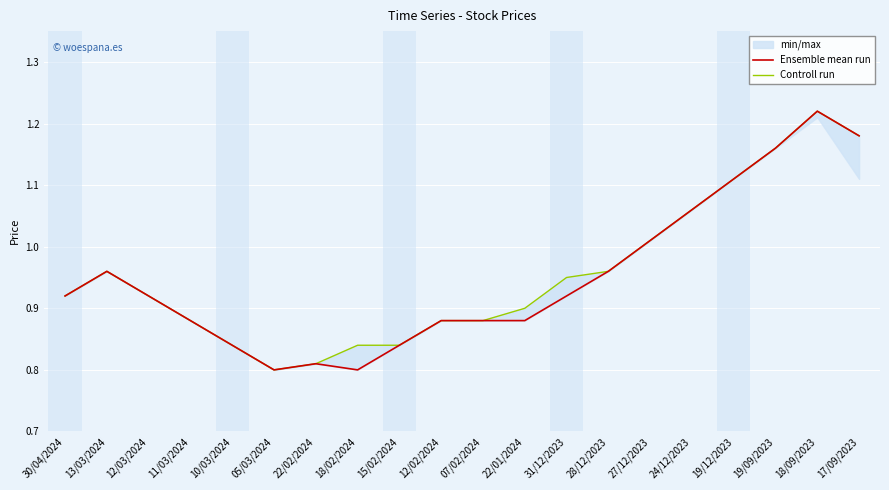

Count the number of categories in the chart.

20